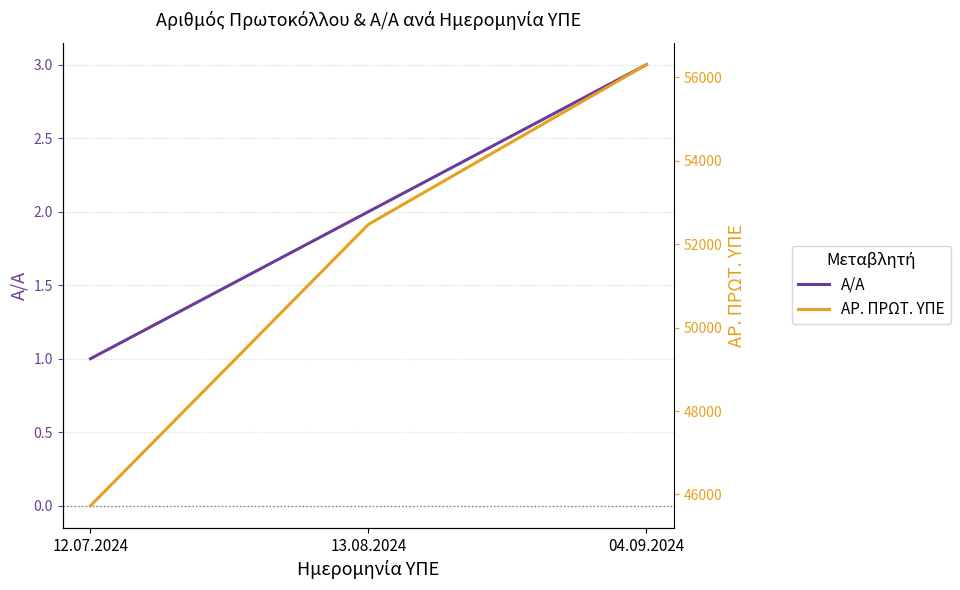

Is it true that Α/Α equals 2 at 13.08.2024?

True